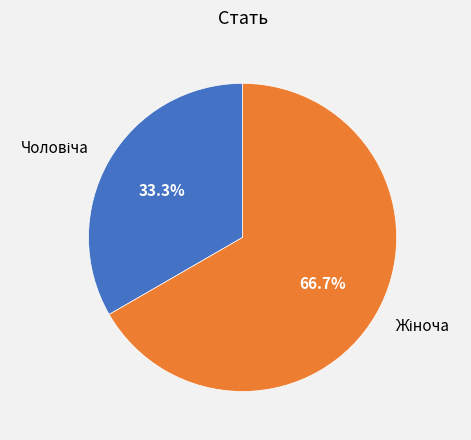

Does any single category account for the majority?

Yes